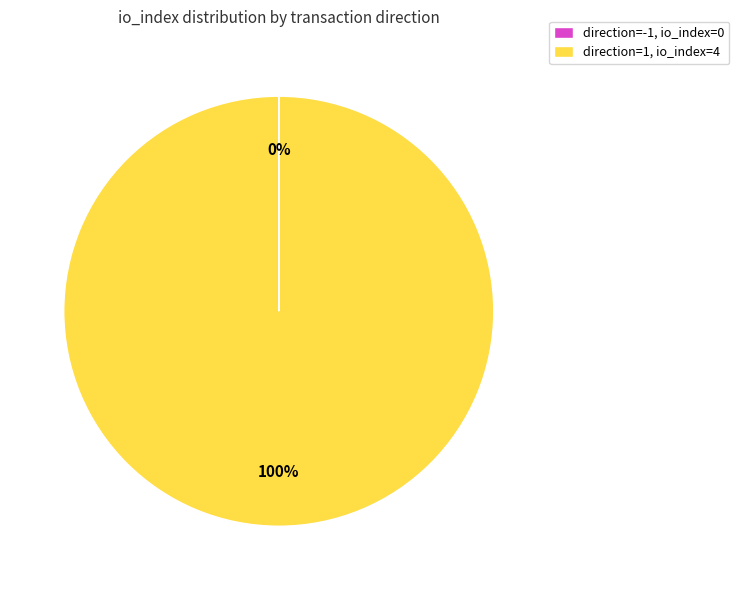

Is there any slice that represents more than half of the pie?

Yes